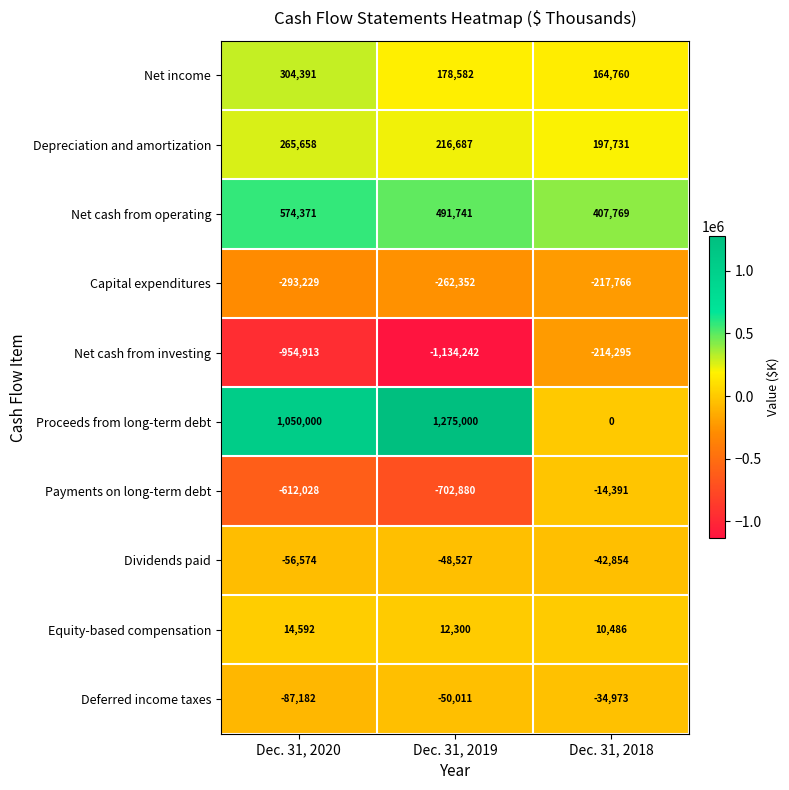

What is the highest value of the Net cash from operating series?

574371